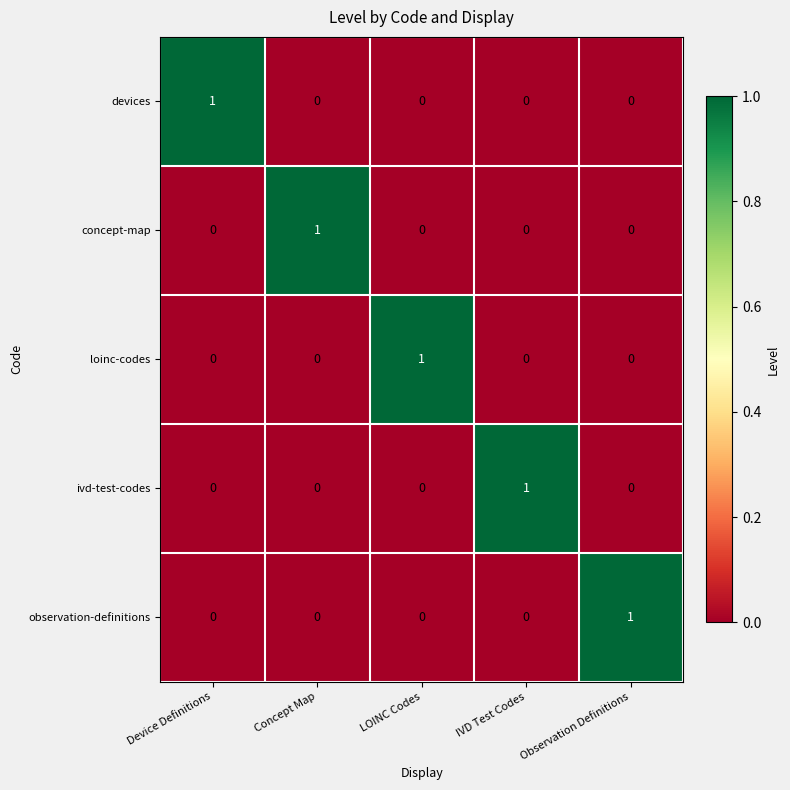

The devices series shows 1 at Concept Map. True or false?

False